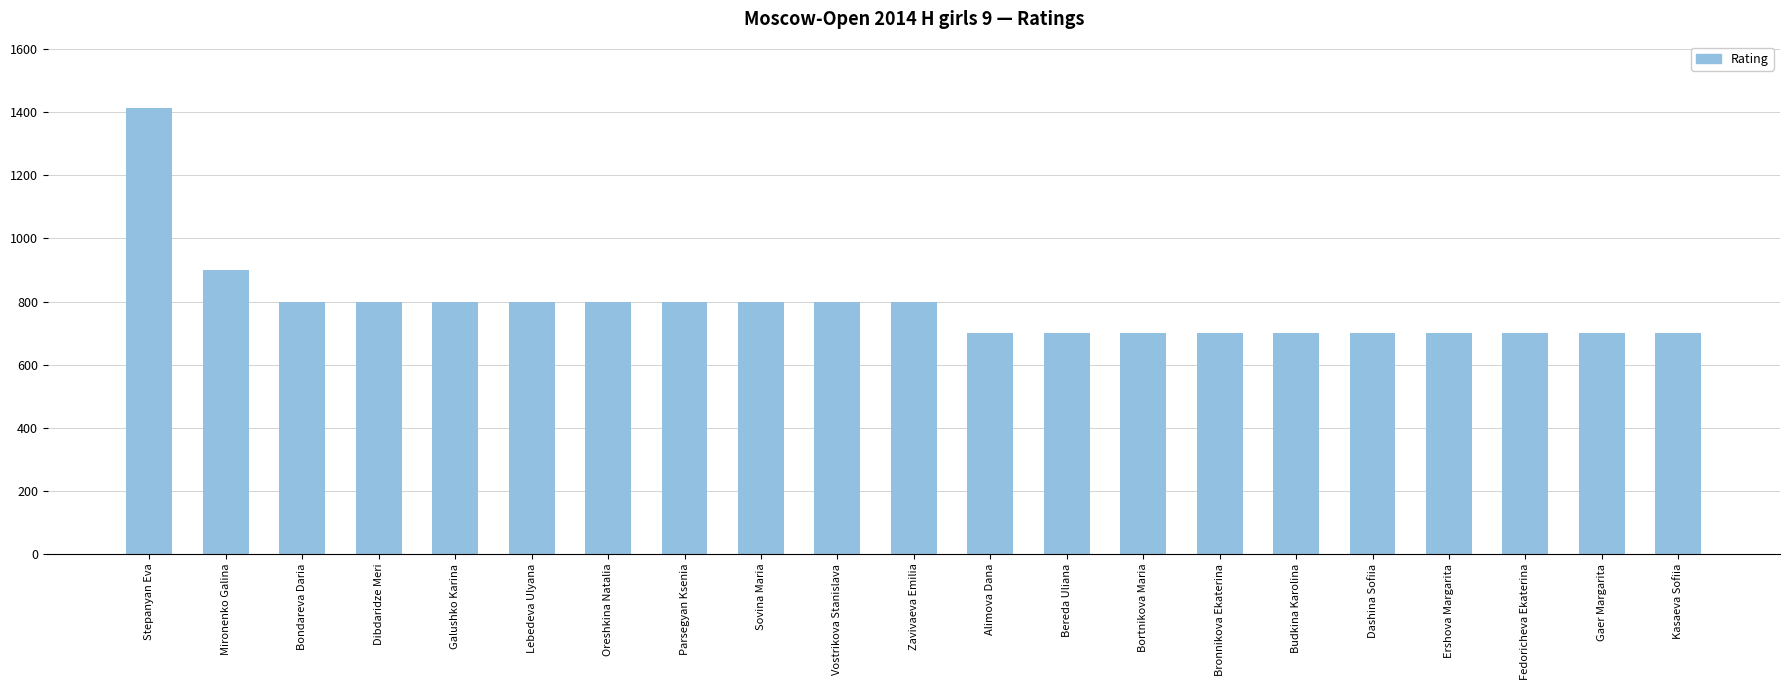

What is the approximate value at Alimova Dana?

700